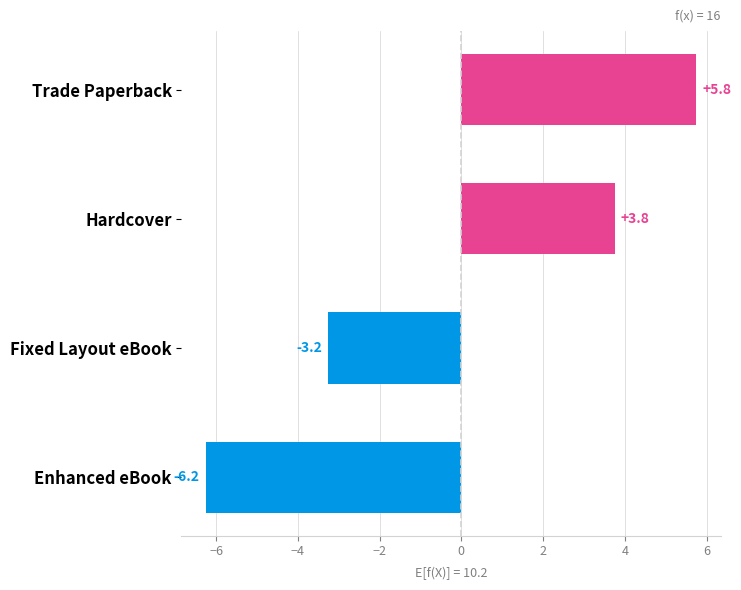

What is the label of the 3rd bar from the bottom?

Hardcover